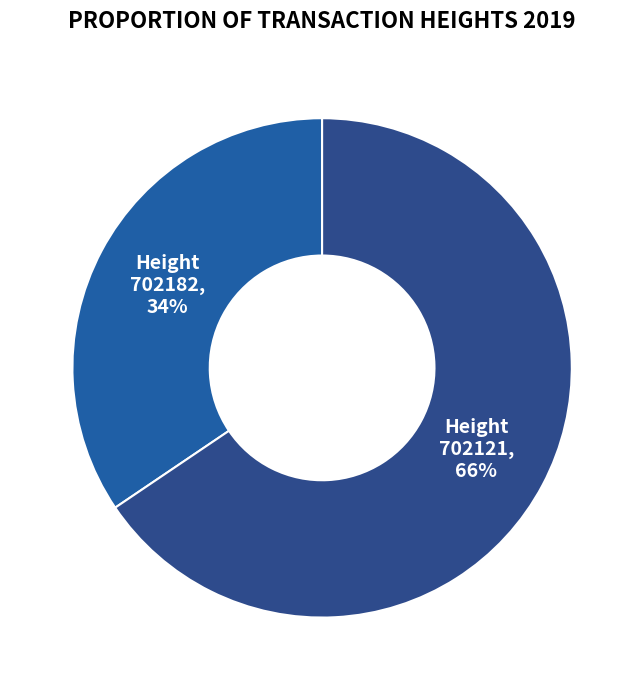

Do Height 702121 and Height 702182 together represent more than half of the pie?

Yes